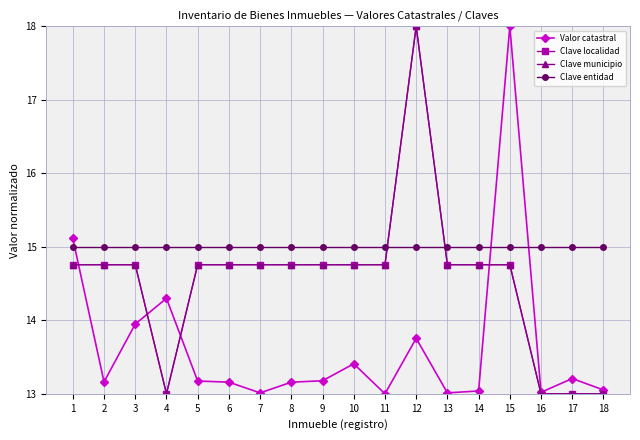

Which category has the lowest value across all series?

11